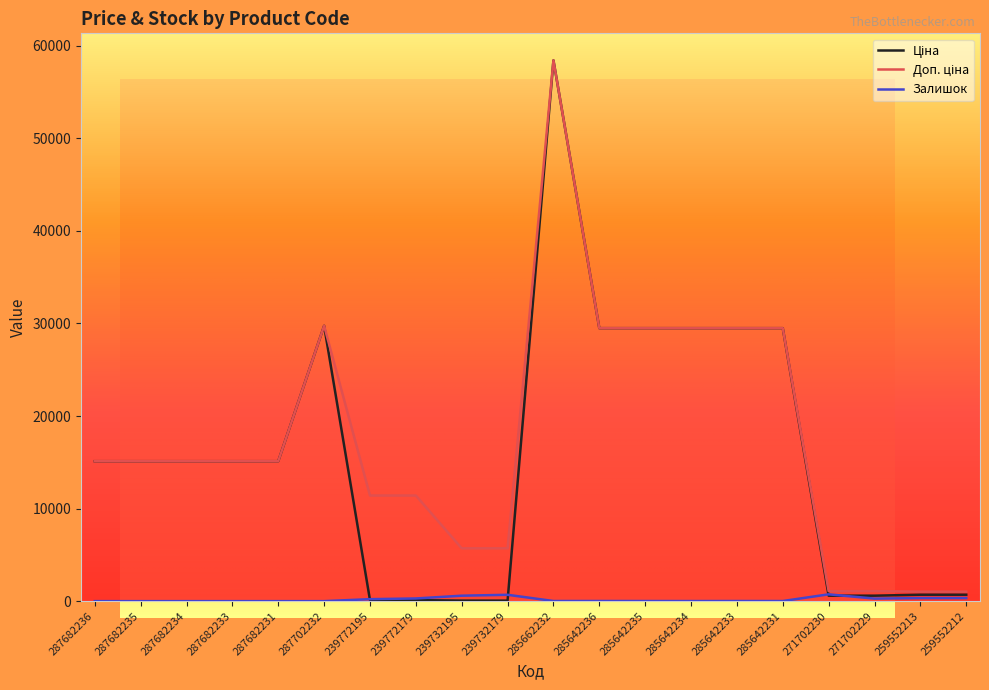

The value of Залишок at 259552213 is 501.1. True or false?

False